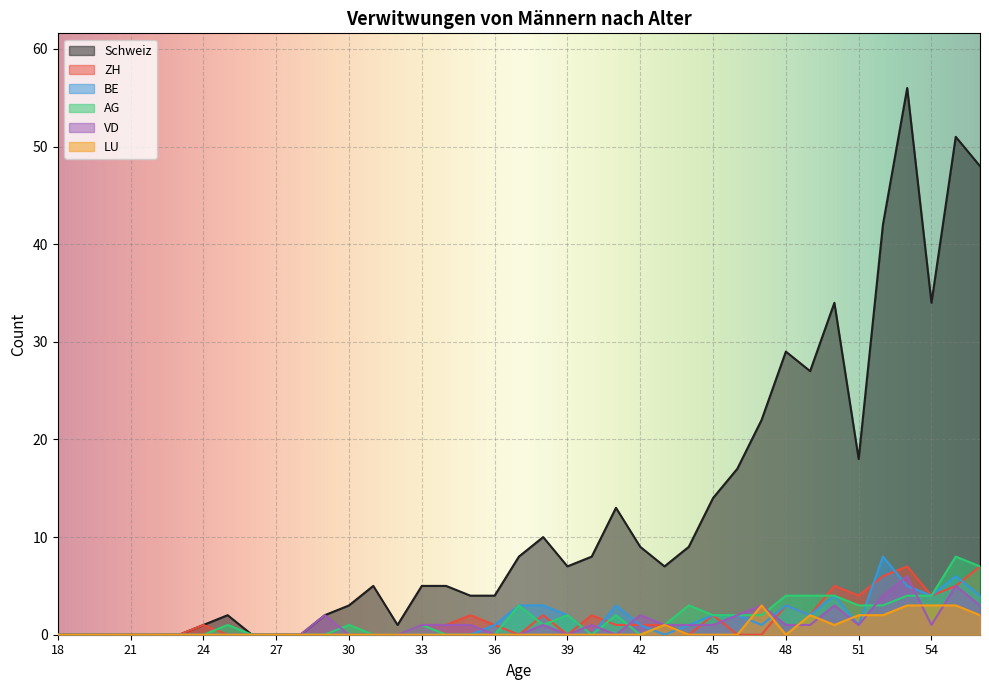

In AG, how many points are lower than both neighbors (excluding endpoints)?

3